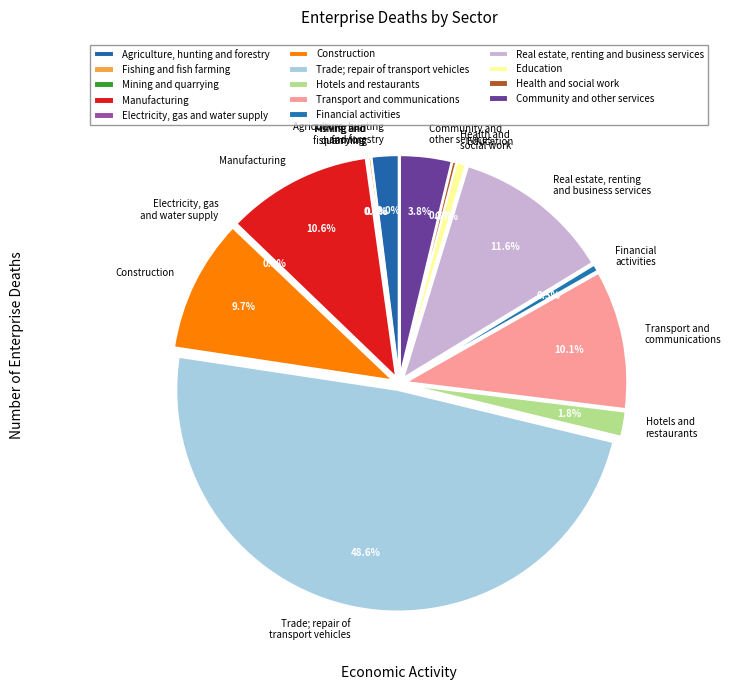

Is it true that Fishing and
fish farming is 1% of the pie?

False